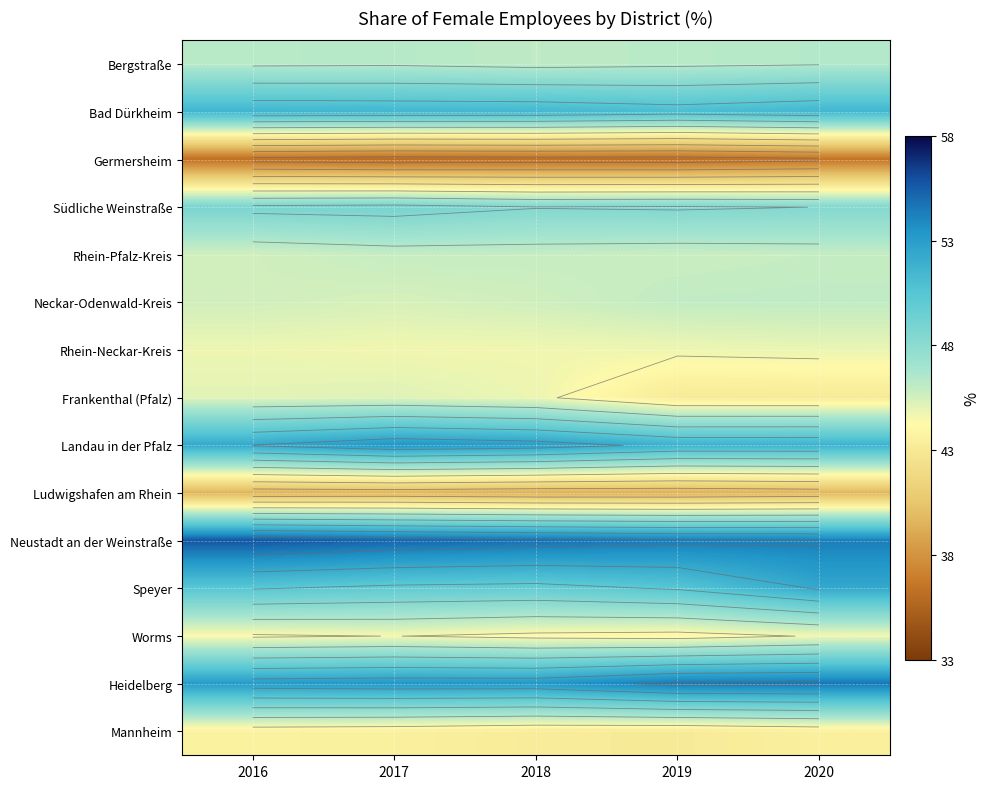

What is the spread (max minus min) of values at 2018?

18.8